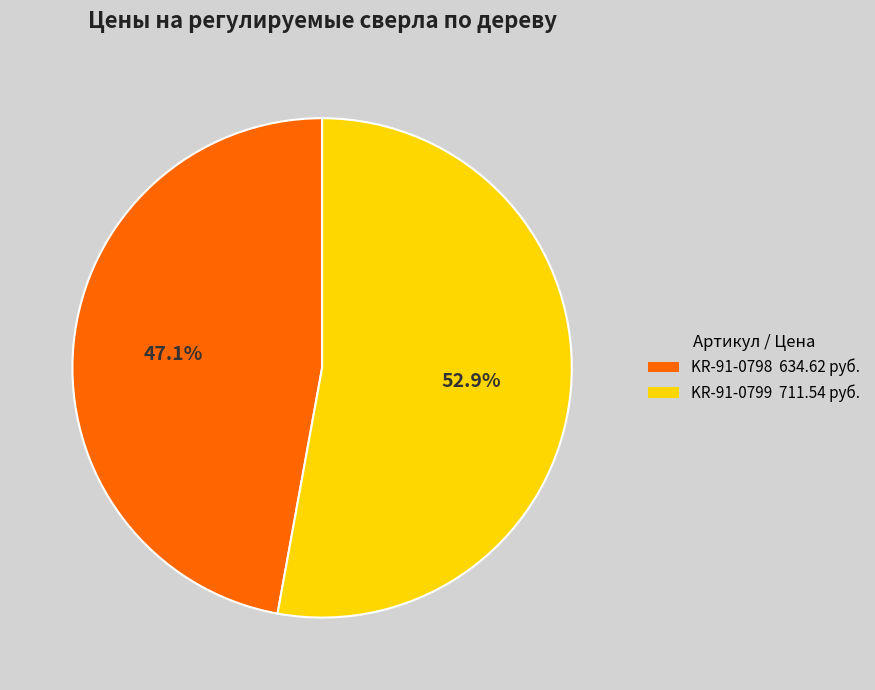

Combined, do KR-91-0799 and KR-91-0798 account for over 50%?

Yes